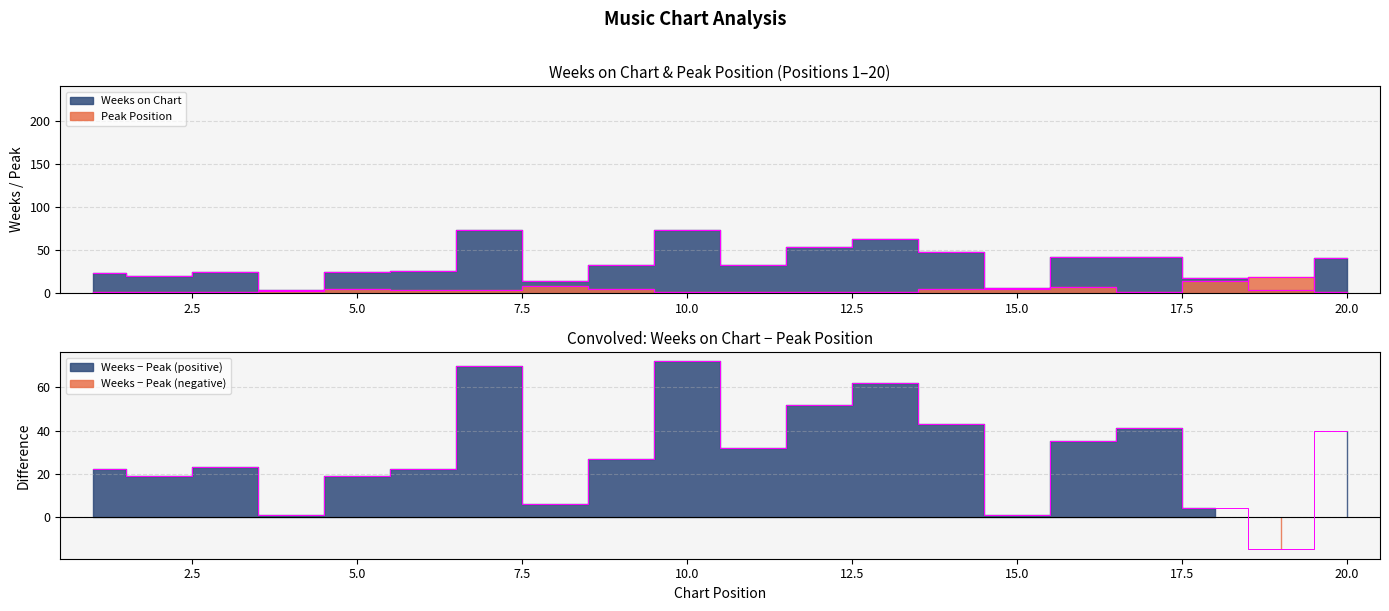

What is the highest value of the Peak Position series?

19